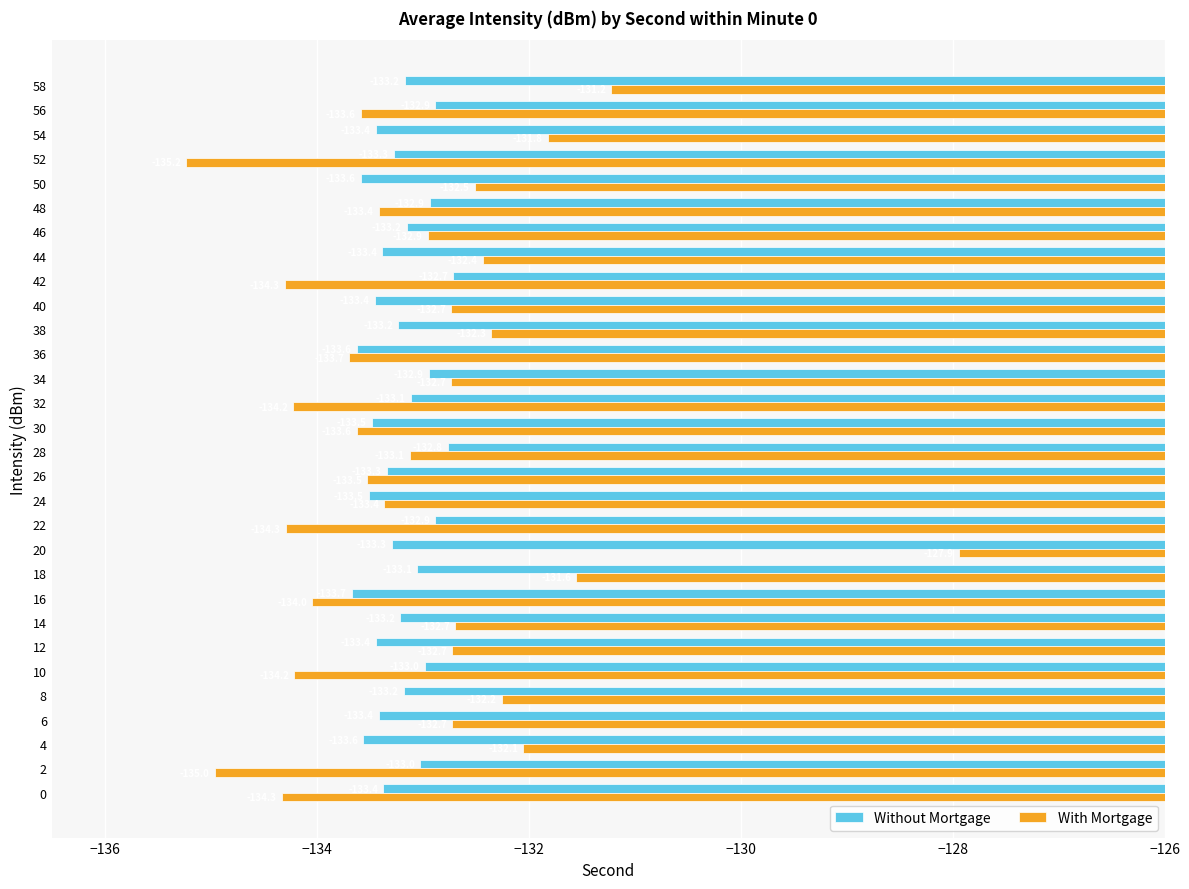

What is the minimum value shown in the chart?

-135.2